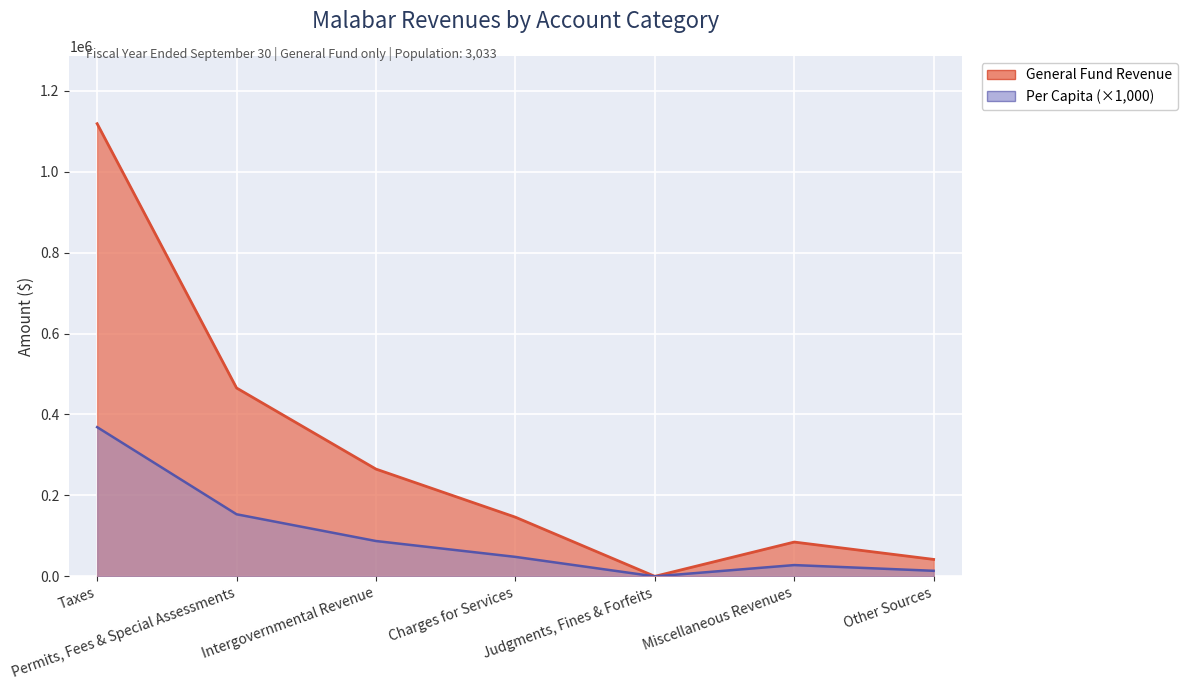

Is the value of General Fund at Other Sources greater than the value of Per Capita at Other Sources?

Yes